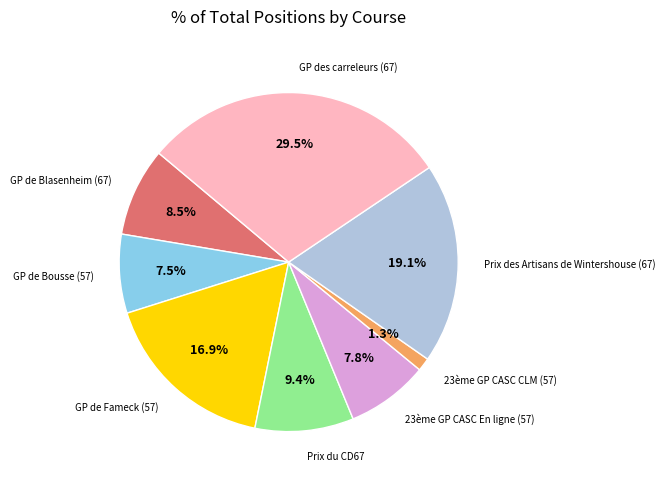

Is there a majority slice in this chart?

No